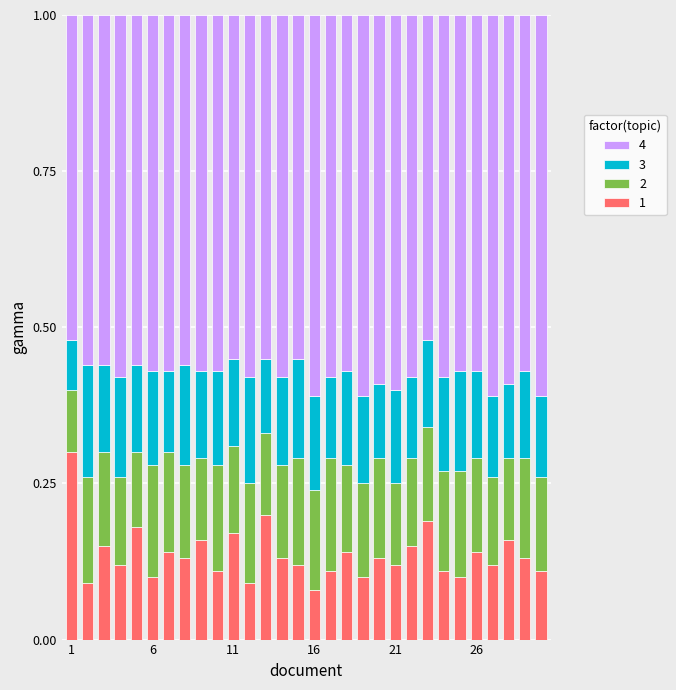

How many data points does each series have?

30